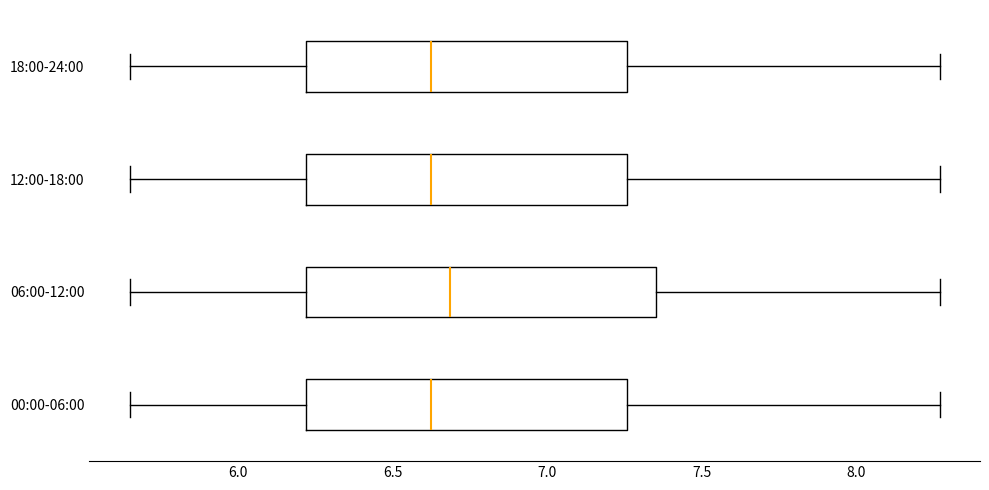

Comparing the boxes themselves (not the whiskers), which one is the widest?

06:00-12:00